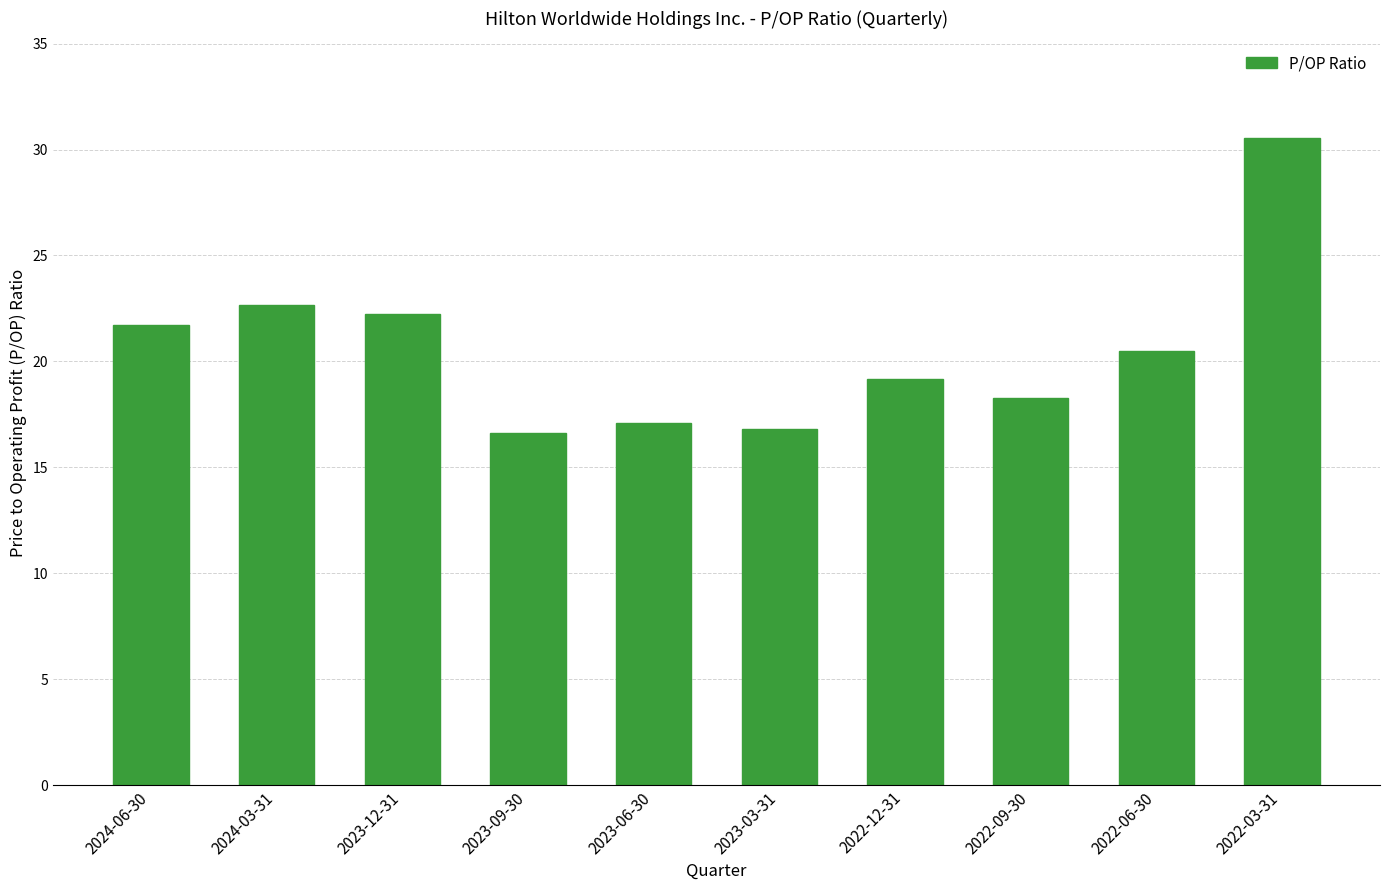

The chart shows a value of 29.2 at 2023-03-31. True or false?

False